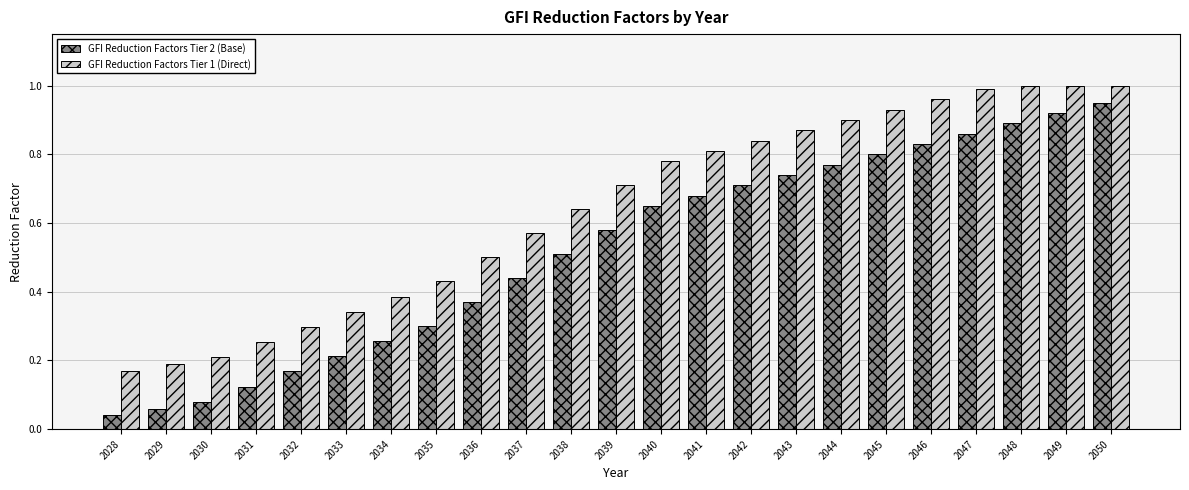

Is the value of GFI Reduction Factors Tier 1 (Direct) at 2034 greater than the value of GFI Reduction Factors Tier 2 (Base) at 2035?

Yes